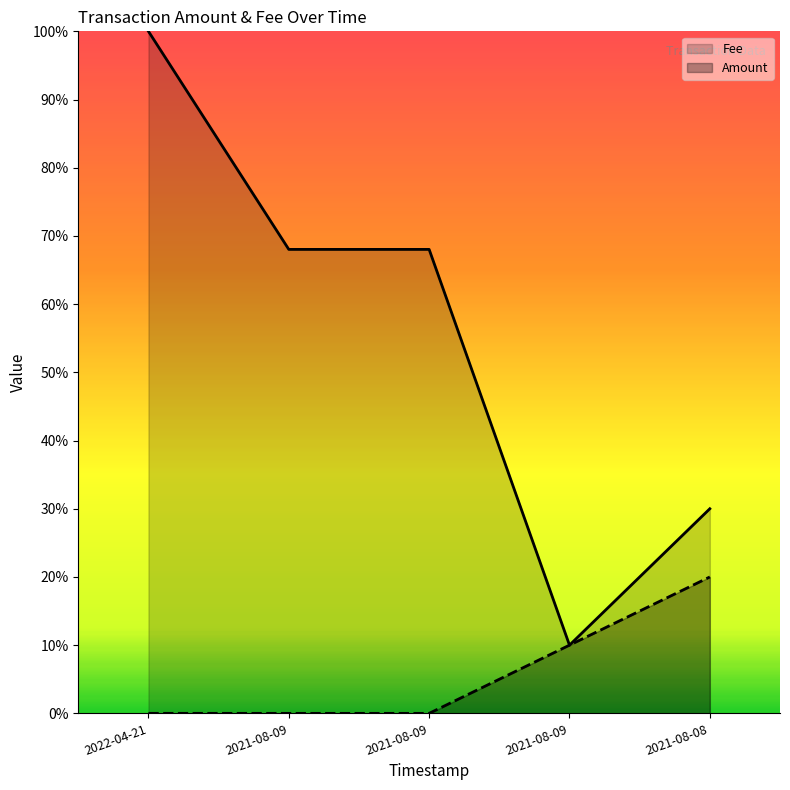

How many lines are shown in the chart?

2